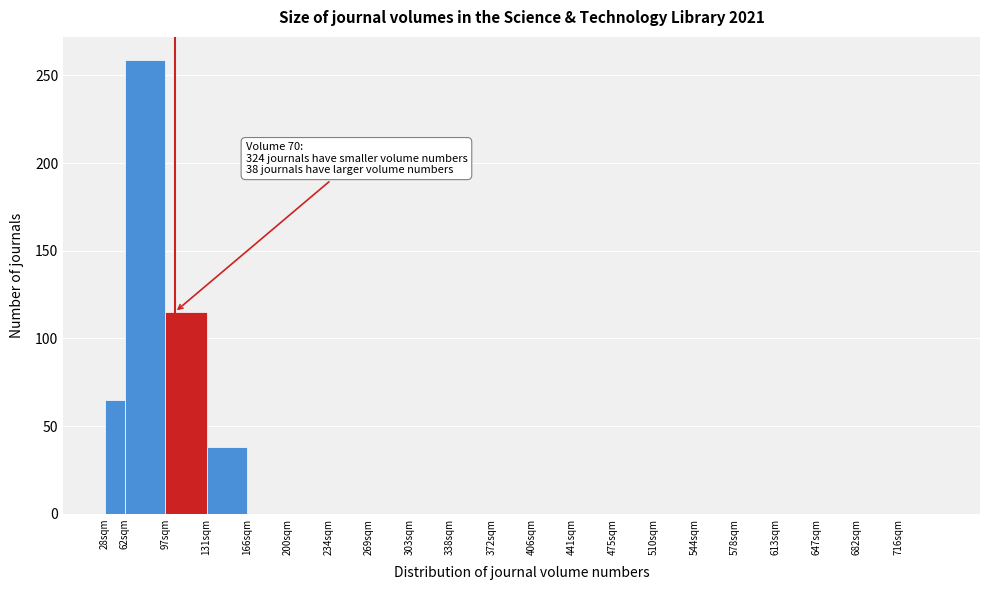

Reading left to right, list all the values displayed in this chart.

28sqm=65	62sqm=259	97sqm=115	131sqm=38	166sqm=0	200sqm=0	234sqm=0	269sqm=0	303sqm=0	338sqm=0	372sqm=0	406sqm=0	441sqm=0	475sqm=0	510sqm=0	544sqm=0	578sqm=0	613sqm=0	647sqm=0	682sqm=0	716sqm=0